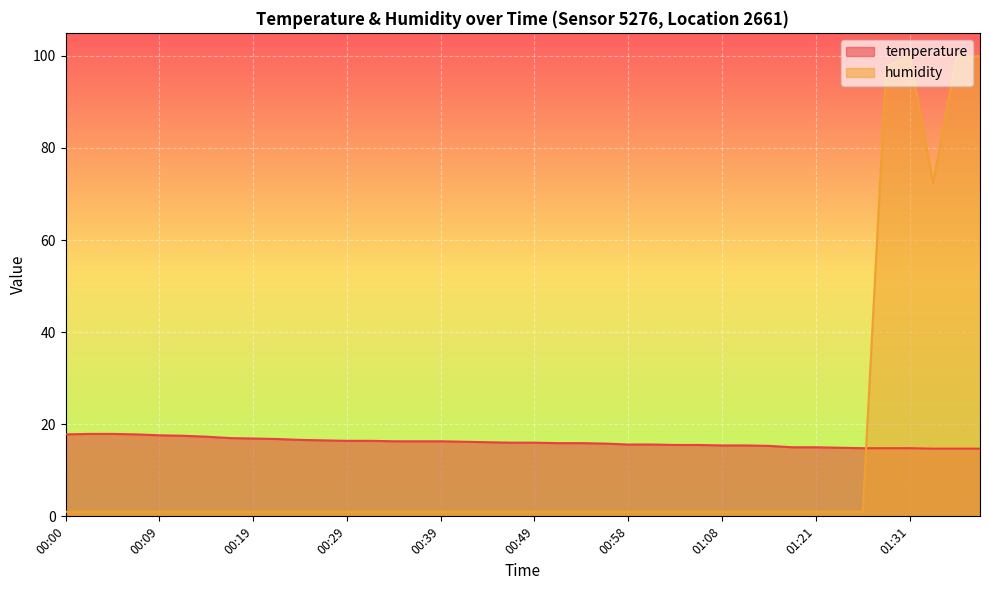

What is the value of the humidity point at the 39th from the left?

99.9